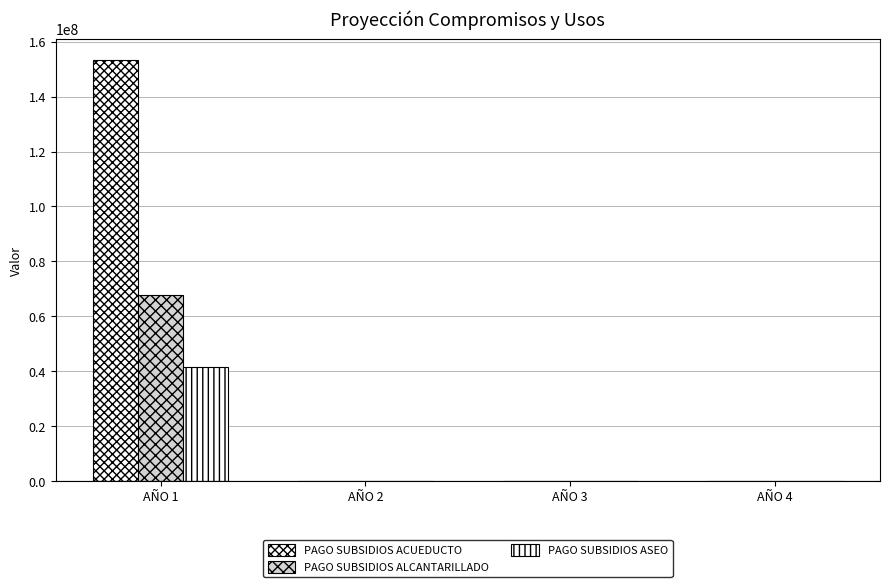

What is the highest value of the PAGO SUBSIDIOS ACUEDUCTO series?

153364462